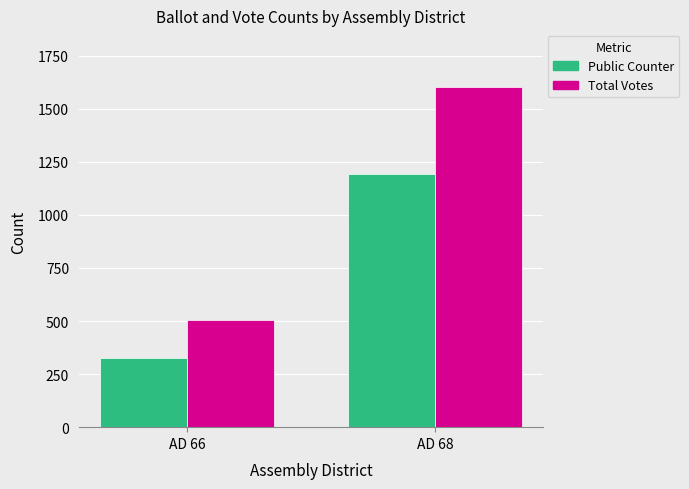

Which series has the largest total across all categories?

Total Votes